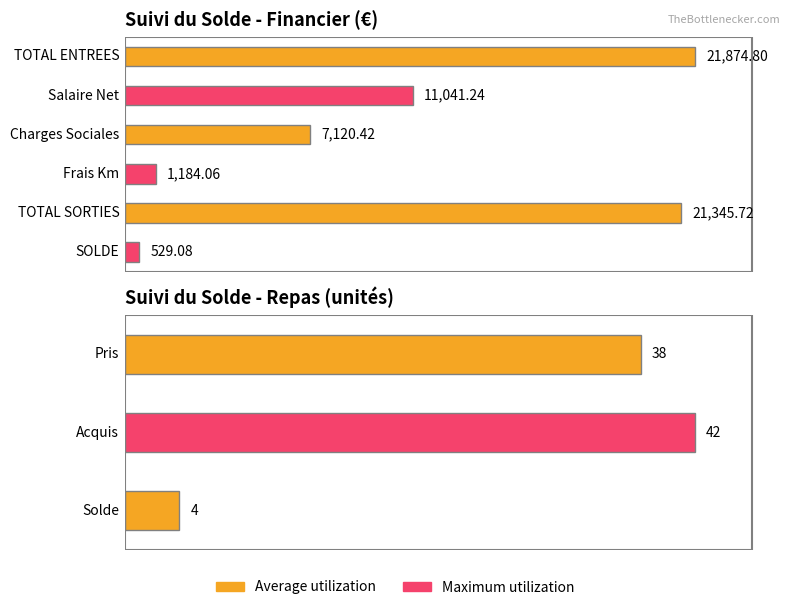

What is the greatest value displayed?

21874.8